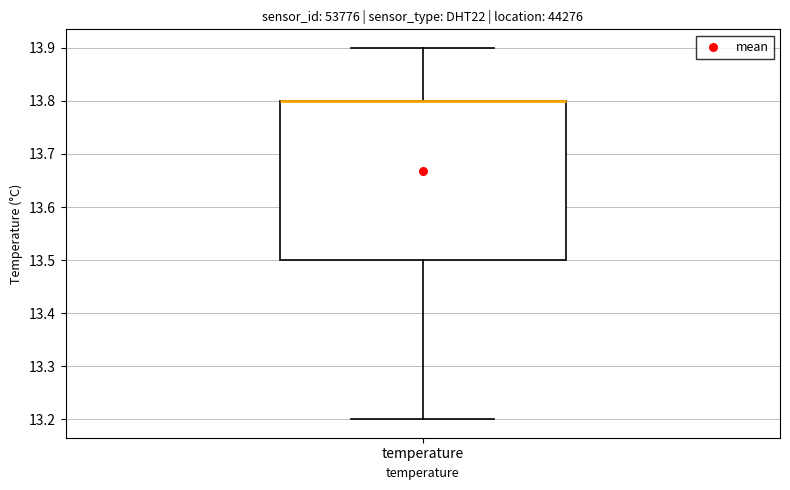

Read this box plot against the y-axis: the position of the median line, the range covered by the box, and the ends of both whiskers. The values are not printed on the chart, so give them approximately, as read against the axis.

median 13.8 (drawn on the box's upper edge), box 13.5 to 13.8, whiskers 13.2 to 13.9